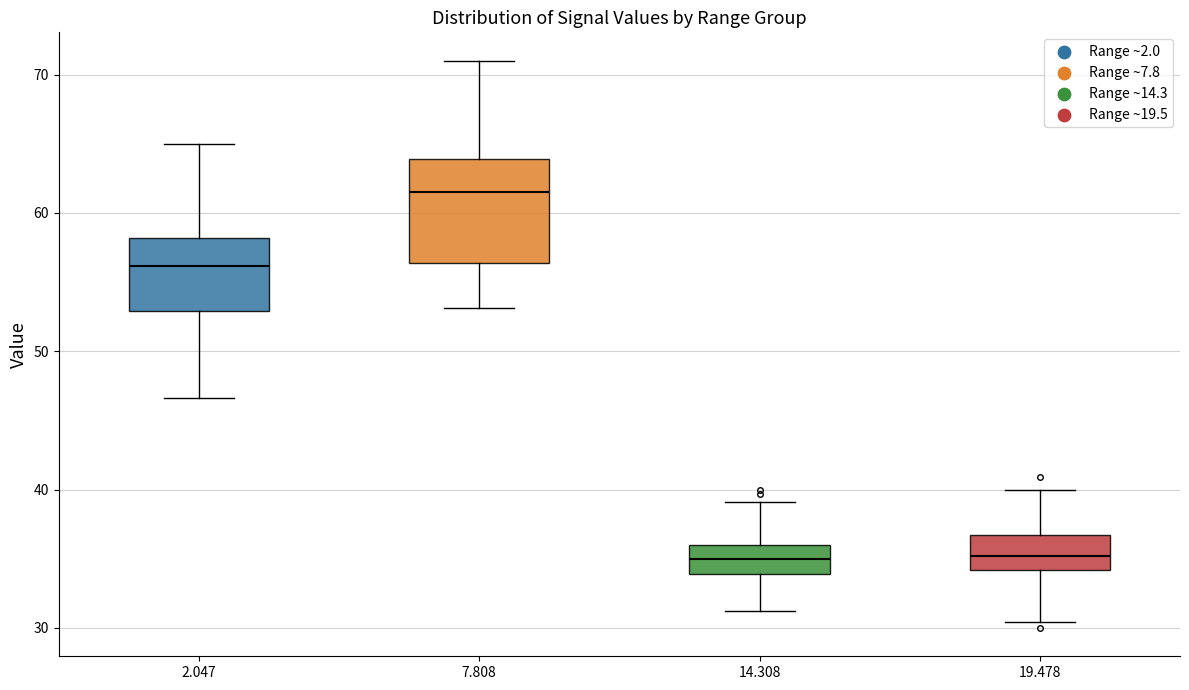

Which box has the highest median line?

7.808